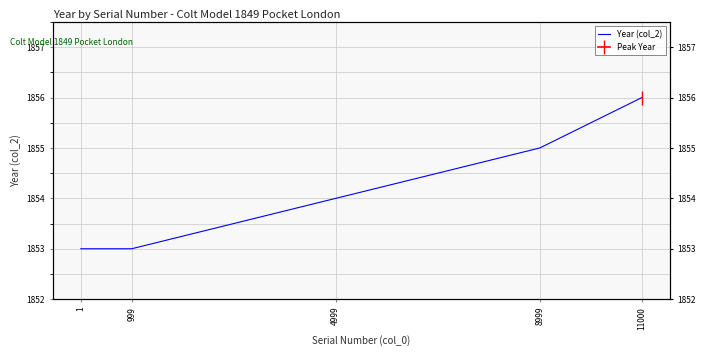

What is the sum of the Year (col_2) values at 8999 and 999?

3708.0